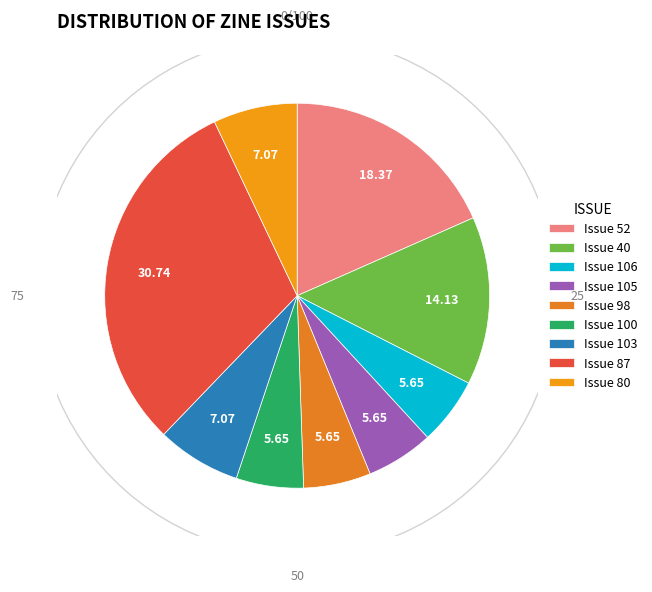

To the nearest percent, what percentage of the pie is Issue 106?

6%